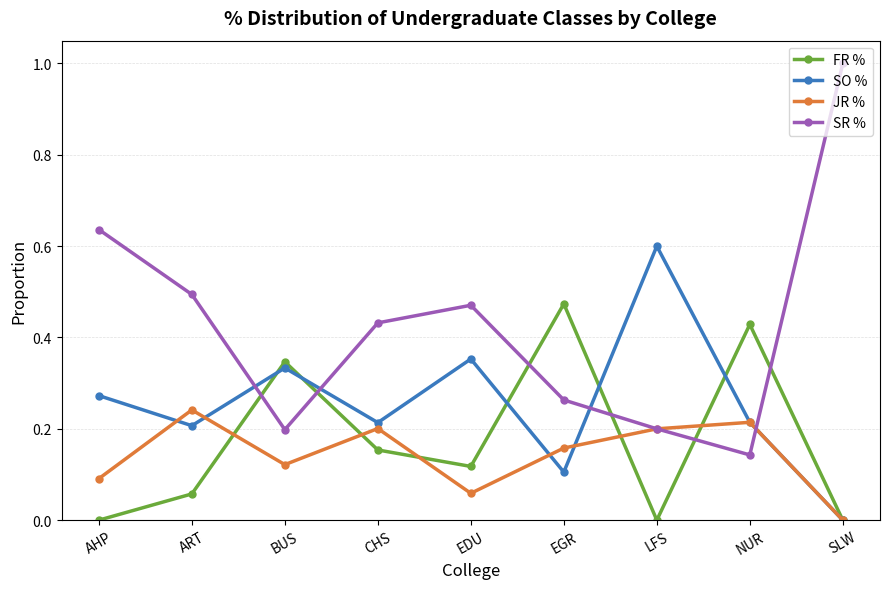

Rank the series at CHS from lowest to highest value.

FR %, JR %, SO %, SR %